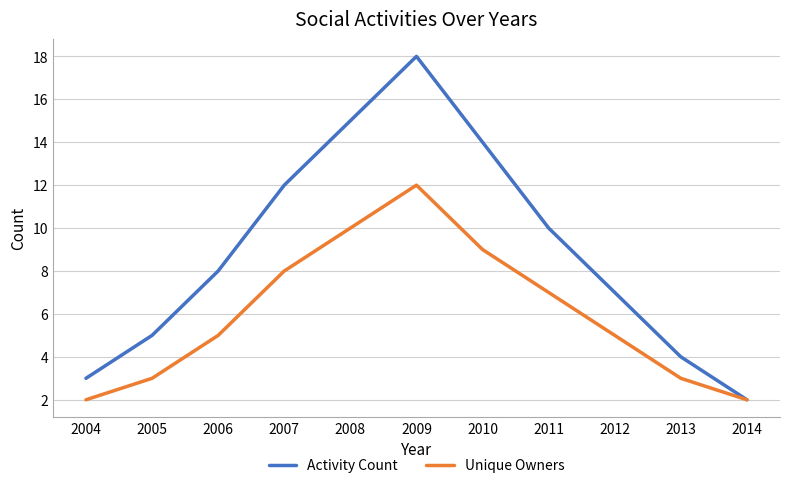

Rank the categories by Activity Count value from lowest to highest.

2014, 2004, 2013, 2005, 2012, 2006, 2011, 2007, 2010, 2008, 2009